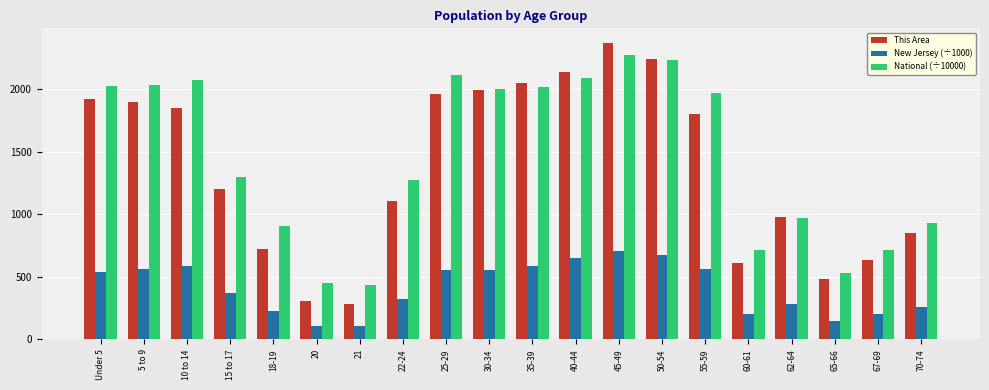

What are all the series names shown in the legend?

This Area, New Jersey (÷1000), National (÷10000)